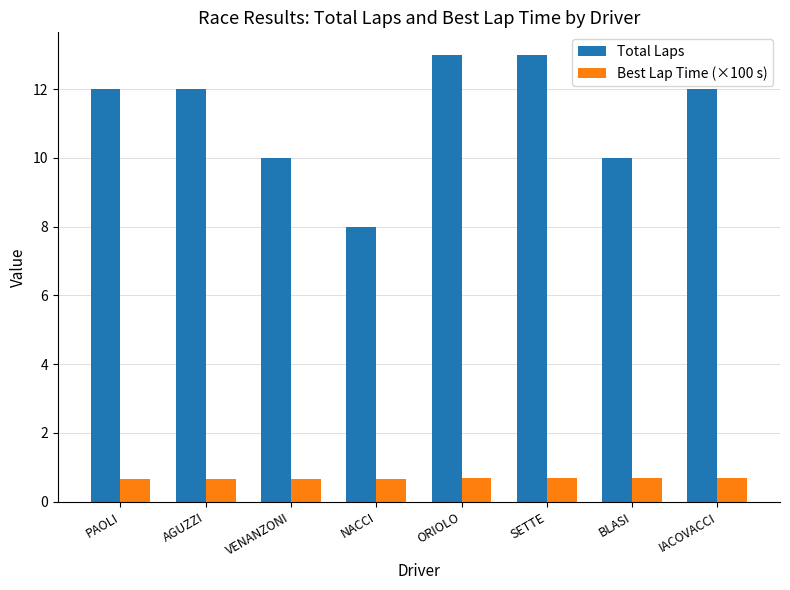

What is the difference between the maximum and minimum values in the Total Laps series?

5.0